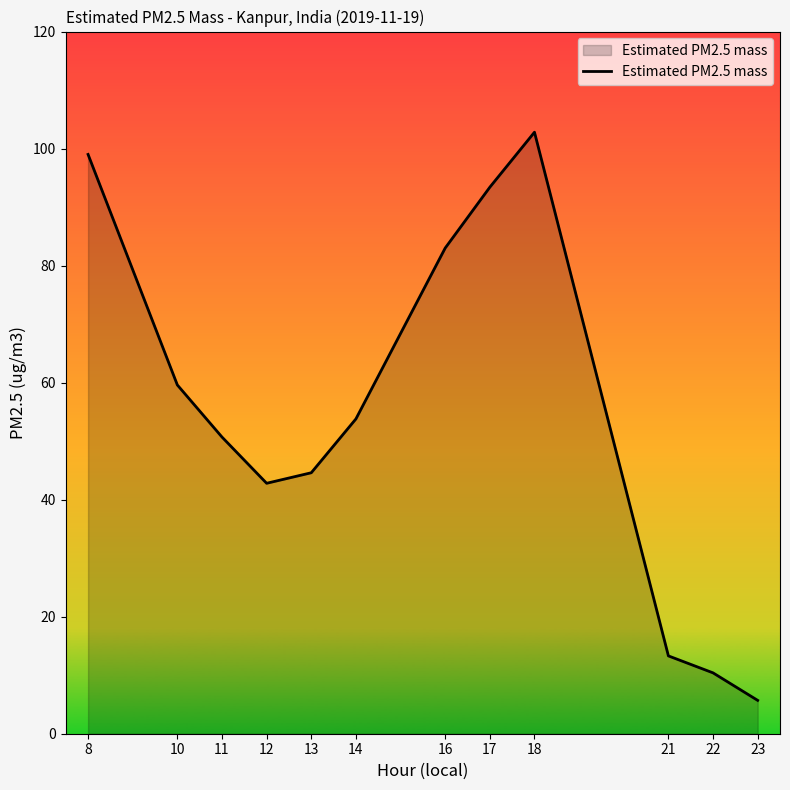

Does the chart display data point markers on the line(s)?

No